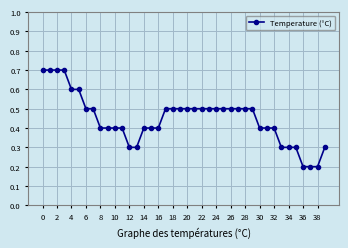

Count the values in the range 0 to 1.

40